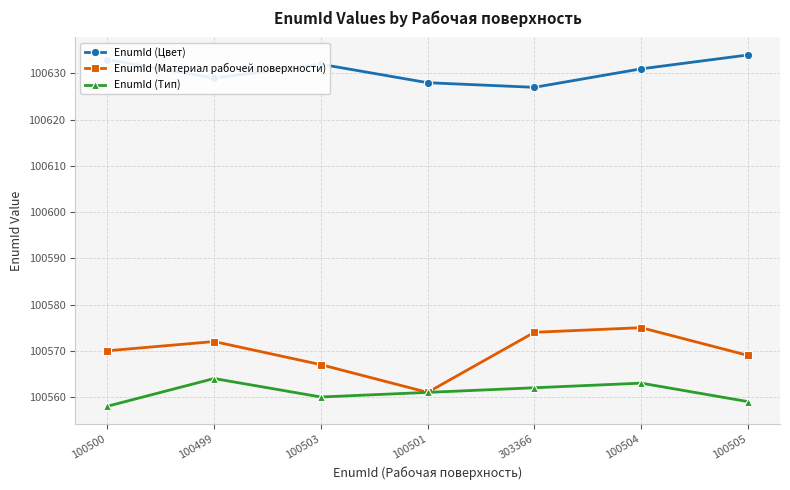

How many interior local valleys does the EnumId (Материал рабочей поверхности) series have?

1